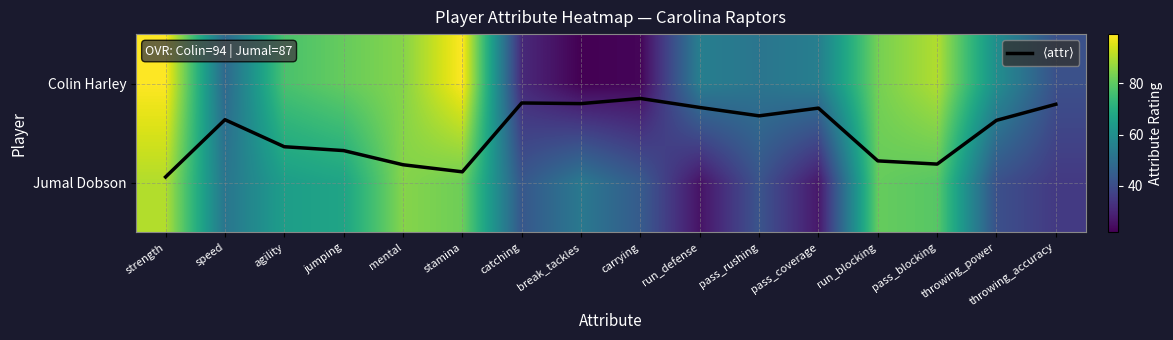

At pass_coverage, list the series in order from smallest to largest.

$\langle$attr$\rangle$, Jumal Dobson, Colin Harley